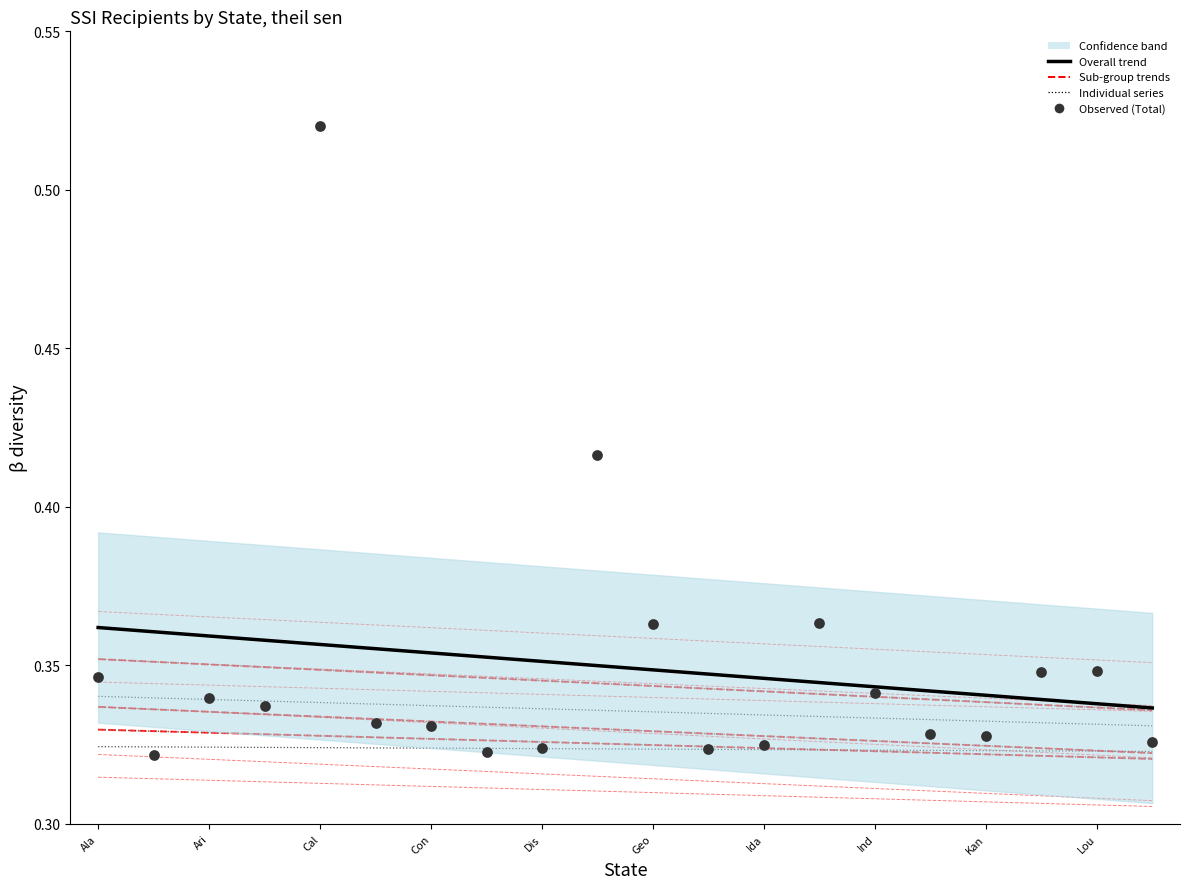

Which series contains the lowest Y value?

Total (normalized)